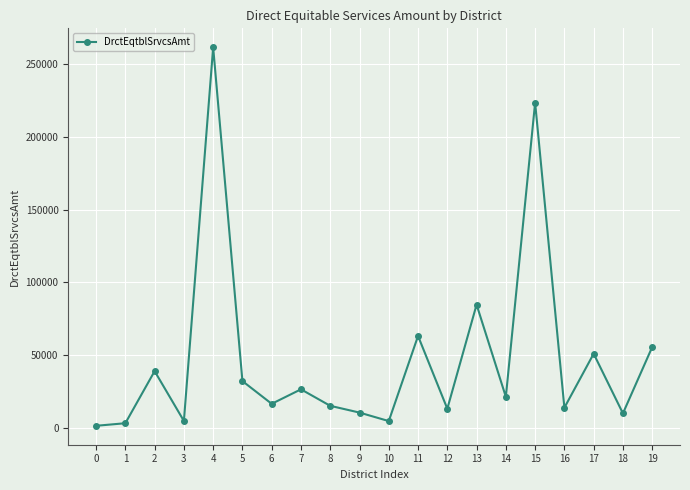

Which has a higher value, 2 or 13?

13